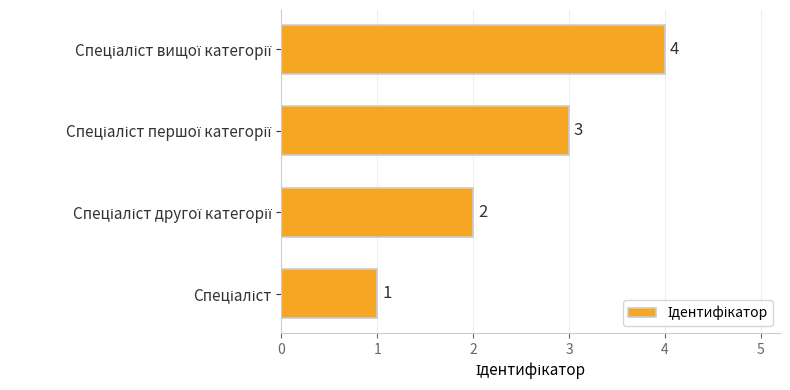

What is the sum of all values?

10